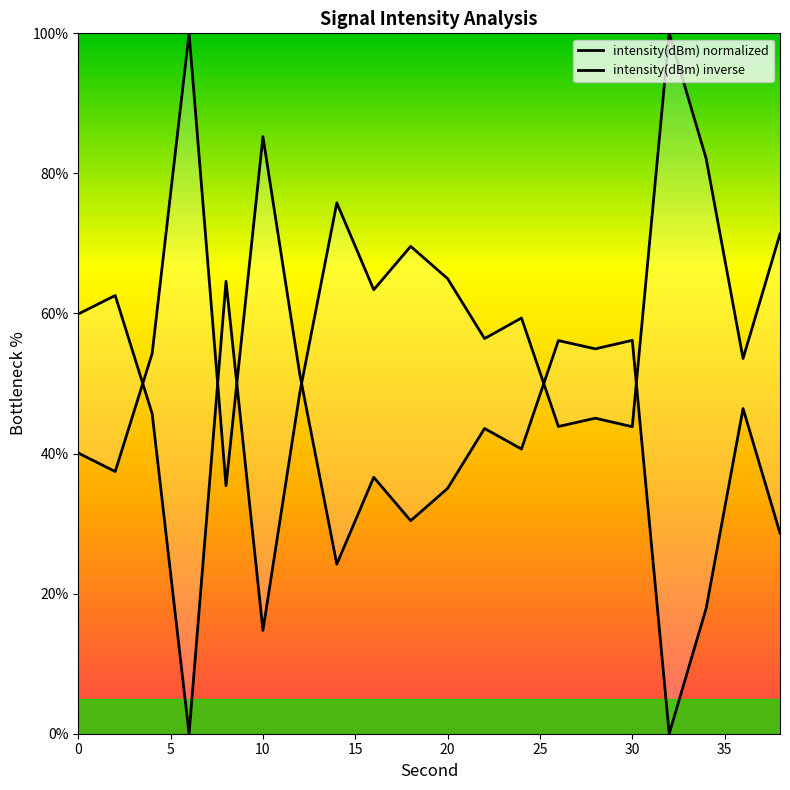

How many data points does each series have?

20